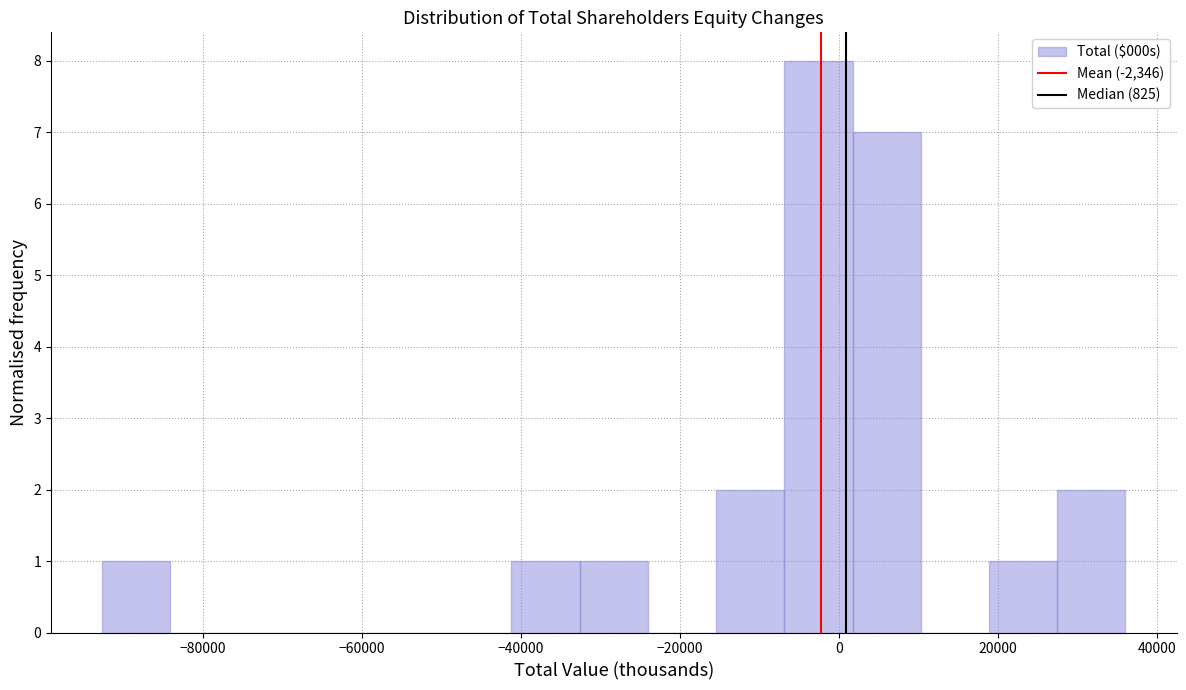

Reading left to right, list every bar in this chart as the range it spans on the x-axis followed by its height. Neither the bar edges nor the heights are printed on the chart, so give them approximately, as read against the axes.

-92000 to -84000: 1
-84000 to -76000: 0
-76000 to -66000: 0
-66000 to -58000: 0
-58000 to -50000: 0
-50000 to -42000: 0
-42000 to -32000: 1
-32000 to -24000: 1
-24000 to -16000: 0
-16000 to -6000: 2
-6000 to 2000: 8
2000 to 10000: 7
10000 to 18000: 0
18000 to 28000: 1
28000 to 36000: 2